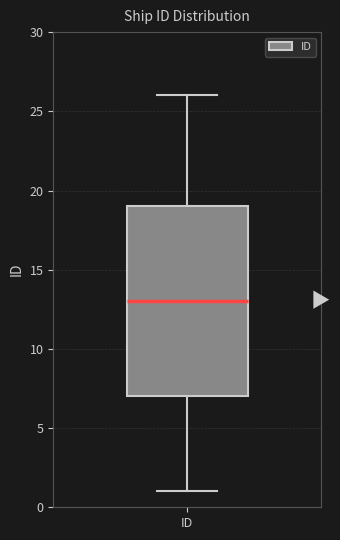

Where does the median line of the box for ID sit on the y-axis? The values are not printed on the chart, so give them approximately, as read against the axis.

13